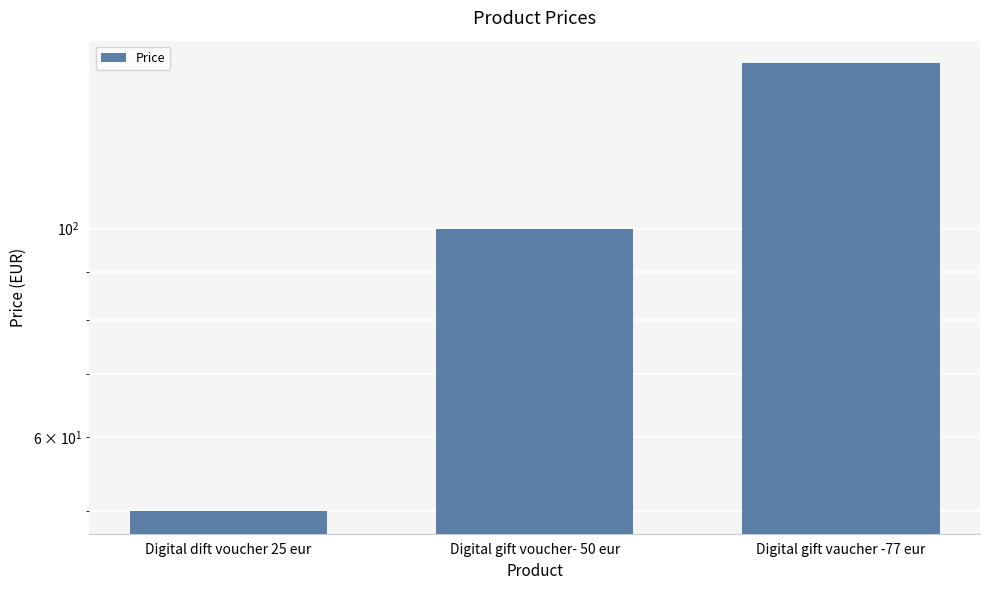

What is the label of the 3rd bar from the left?

Digital gift vaucher -77 eur